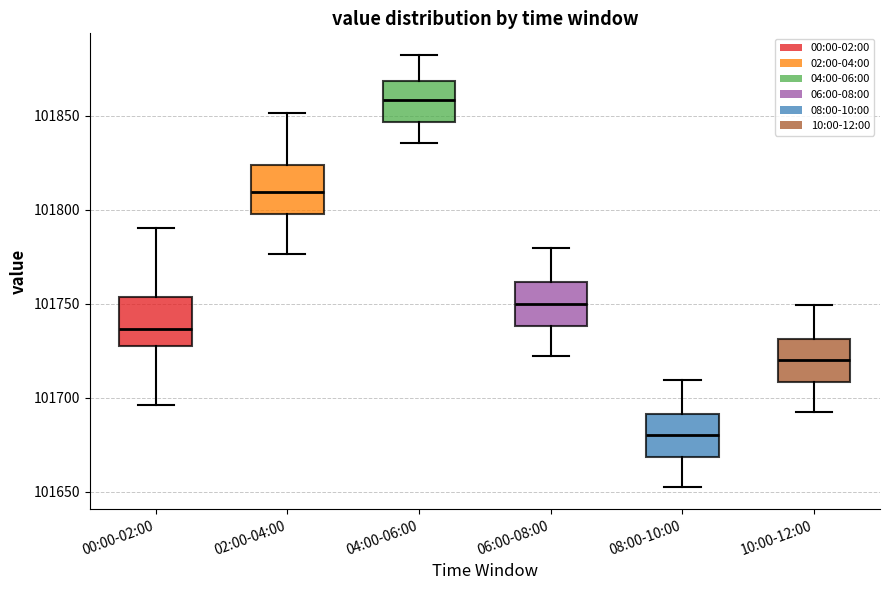

Where is the upper edge of the box for 00:00-02:00 on the y-axis? The values are not printed on the chart, so give them approximately, as read against the axis.

101755